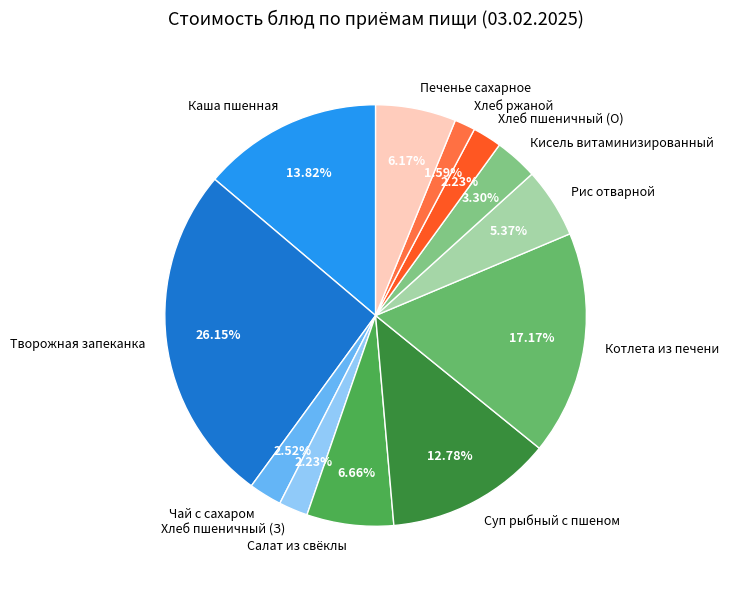

Which slice is the smallest?

Хлеб ржаной